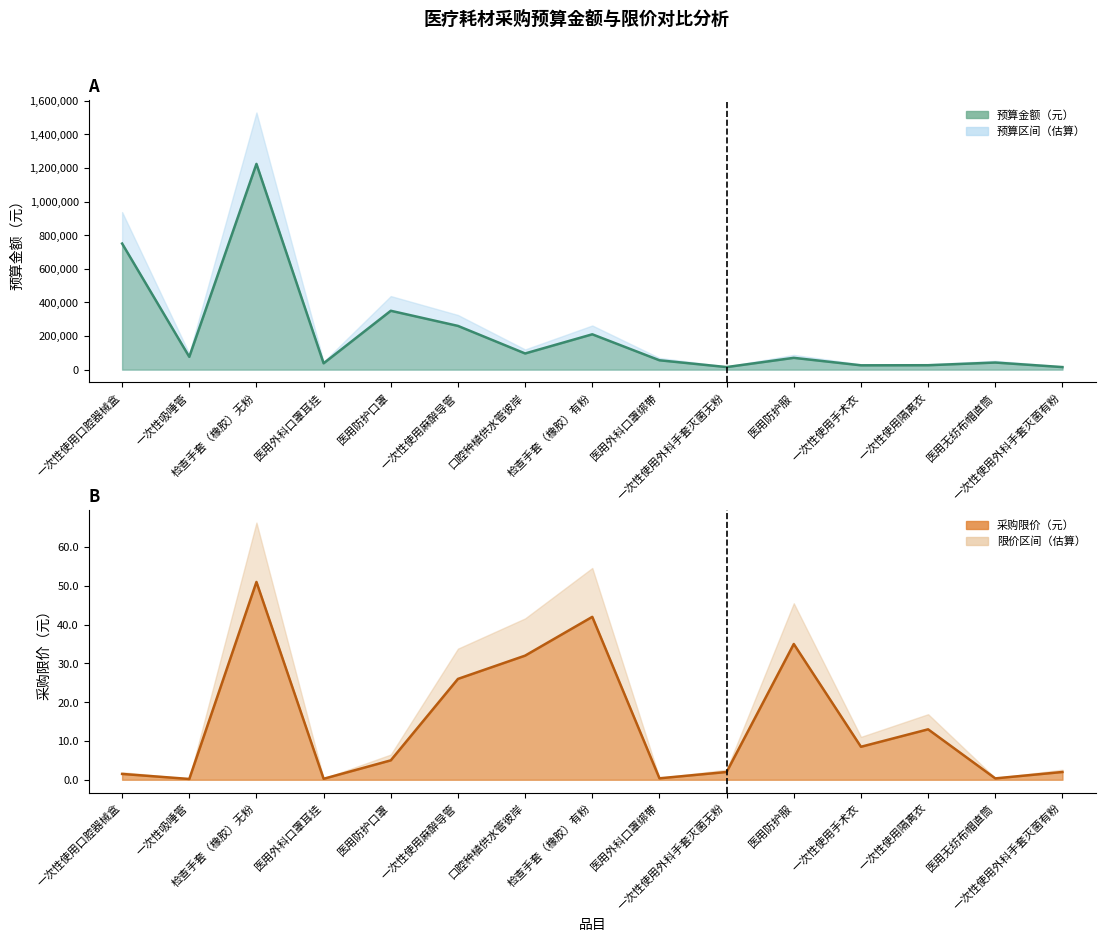

Read the 采购限价（元） value at 一次性使用隔离衣.

13.0